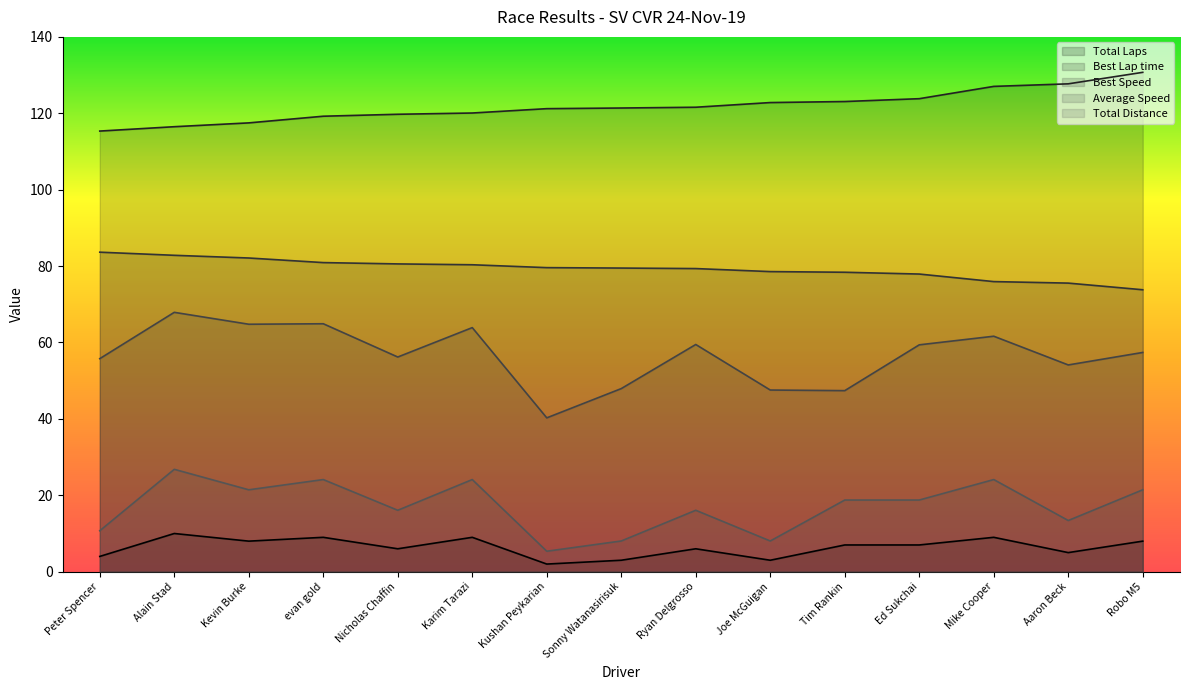

Reading left to right, extract all data points from this chart.

Total Laps: 4.0	10.0	8.0	9.0	6.0	9.0	2.0	3.0	6.0	3.0	7.0	7.0	9.0	5.0	8.0
Best Lap time: 115.3	116.5	117.5	119.2	119.7	120.1	121.2	121.4	121.6	122.8	123.1	123.8	127.0	127.7	130.7
Best Speed: 83.6	82.8	82.1	80.9	80.6	80.4	79.6	79.5	79.4	78.6	78.4	77.9	75.9	75.5	73.8
Average Speed: 55.8	67.9	64.8	64.9	56.2	63.9	40.3	47.9	59.5	47.6	47.4	59.4	61.6	54.1	57.4
Total Distance: 10.7	26.8	21.4	24.1	16.1	24.1	5.4	8.0	16.1	8.0	18.8	18.8	24.1	13.4	21.4